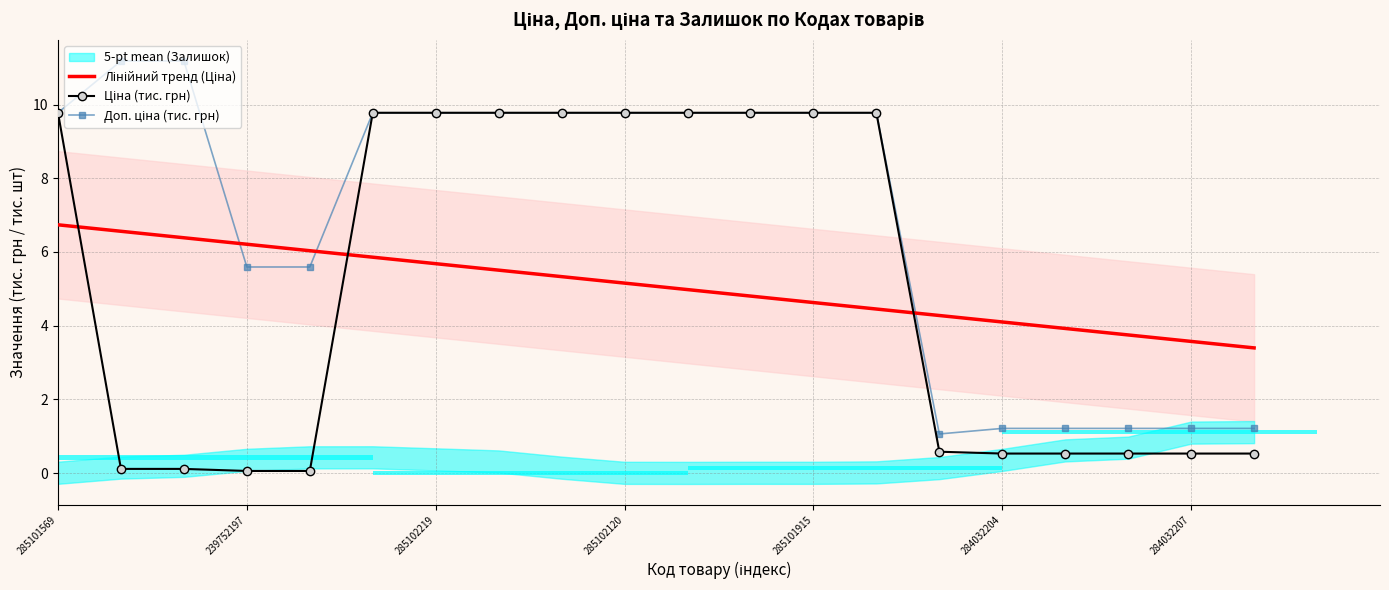

Where does the Доп. ціна (тис. грн) series first go above 9?

285101569